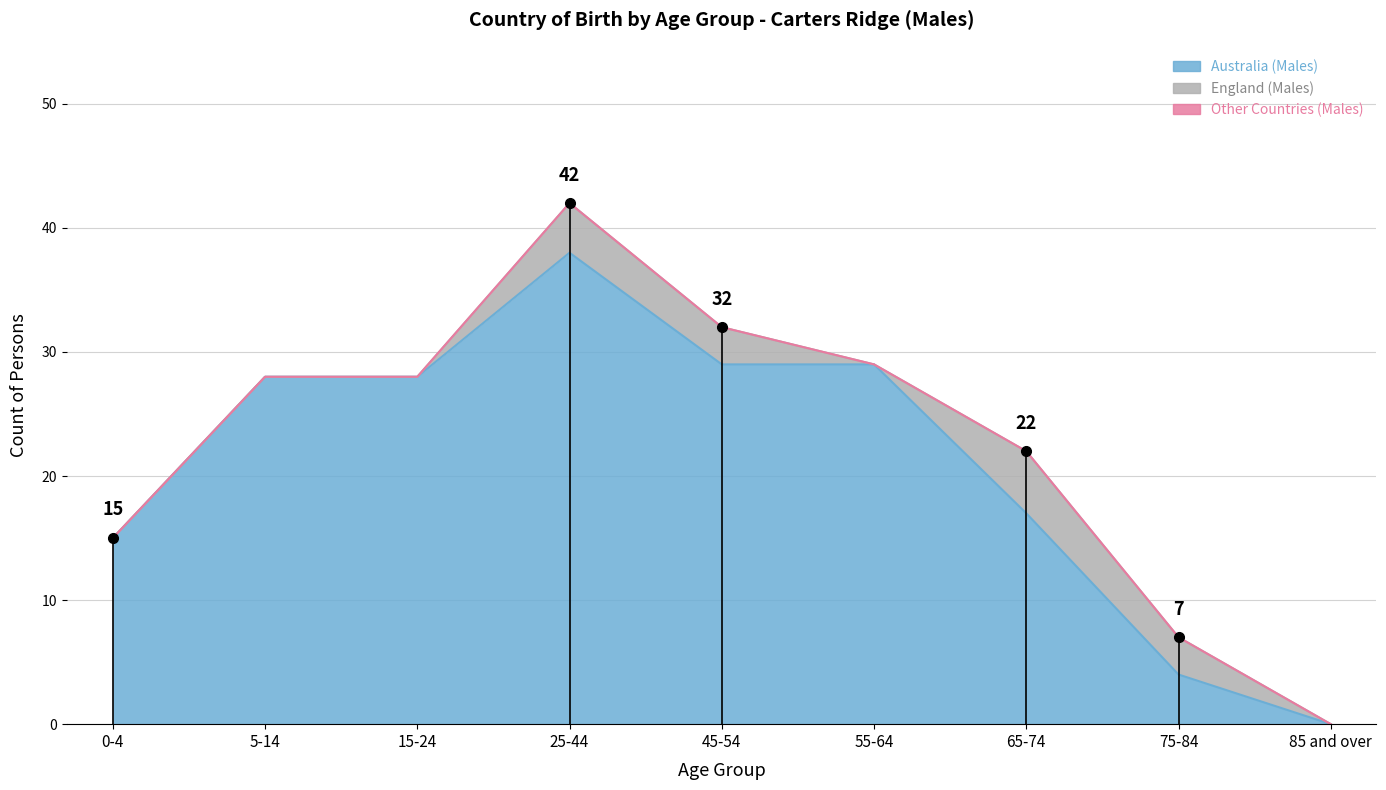

Rank the categories by Australia (Males) value from highest to lowest.

25-44, 45-54, 55-64, 5-14, 15-24, 65-74, 0-4, 75-84, 85 and over